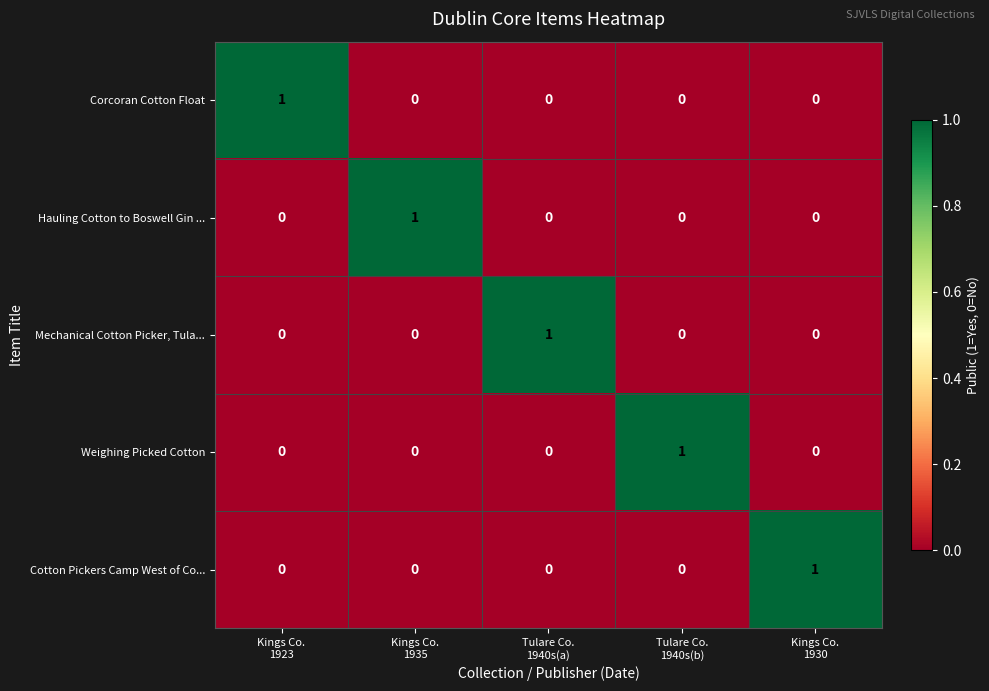

How many Hauling Cotton to Boswell Gin ... values are between 0 and 1?

5